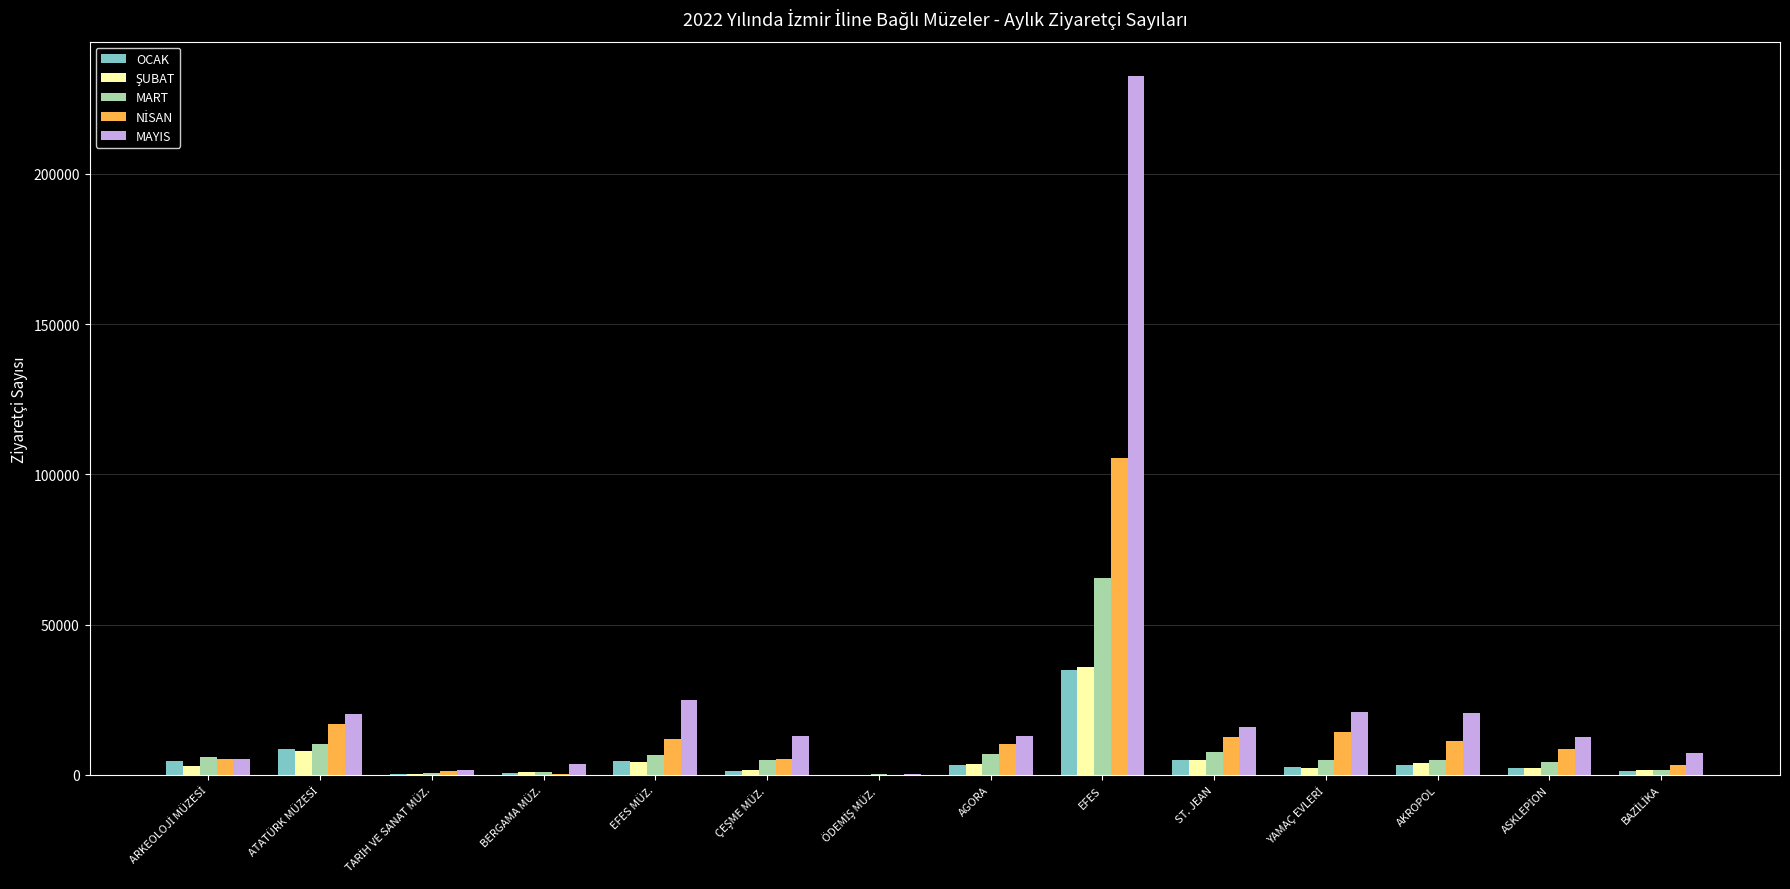

True or false: MART has a value of 94134 at EFES.

False